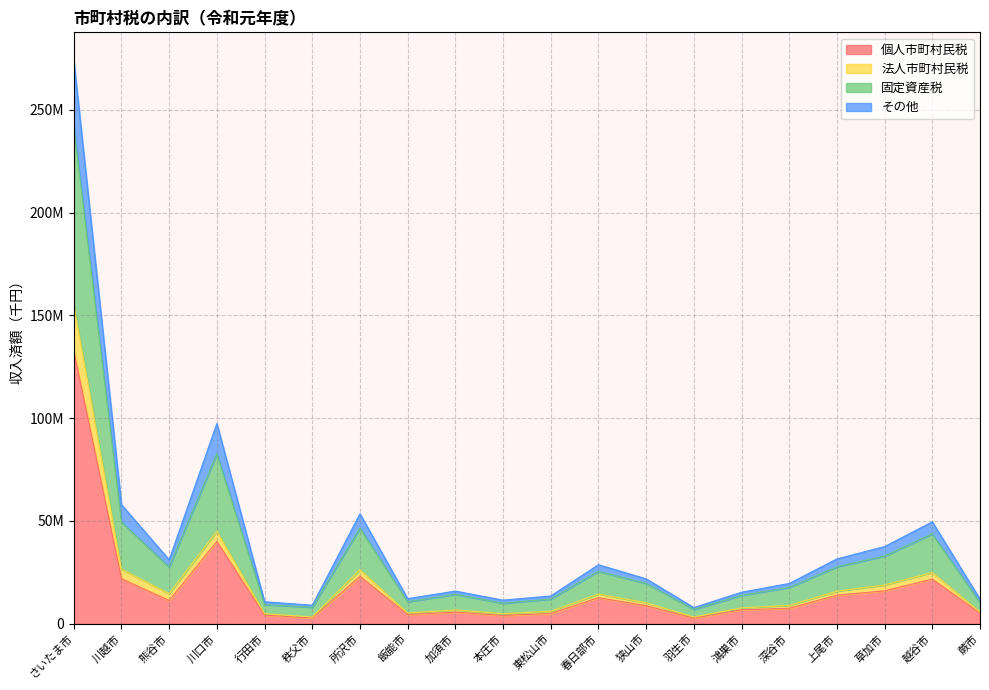

Rank the categories by その他 value from highest to lowest.

さいたま市, 川口市, 川越市, 所沢市, 越谷市, 草加市, 上尾市, 熊谷市, 春日部市, 狭山市, 深谷市, 加須市, 鴻巣市, 東松山市, 飯能市, 蕨市, 本庄市, 行田市, 秩父市, 羽生市